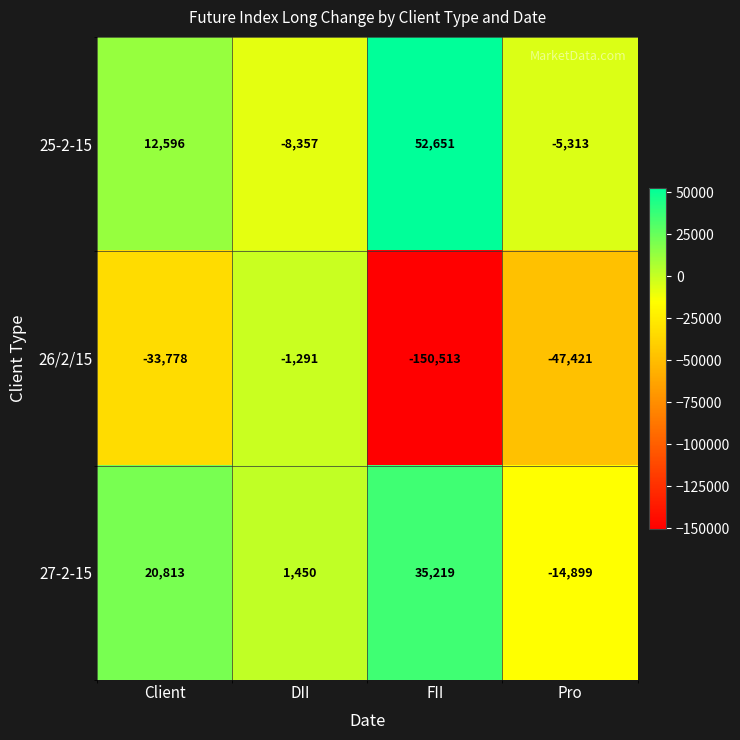

At which label is 25-2-15 closest to 22147?

Client